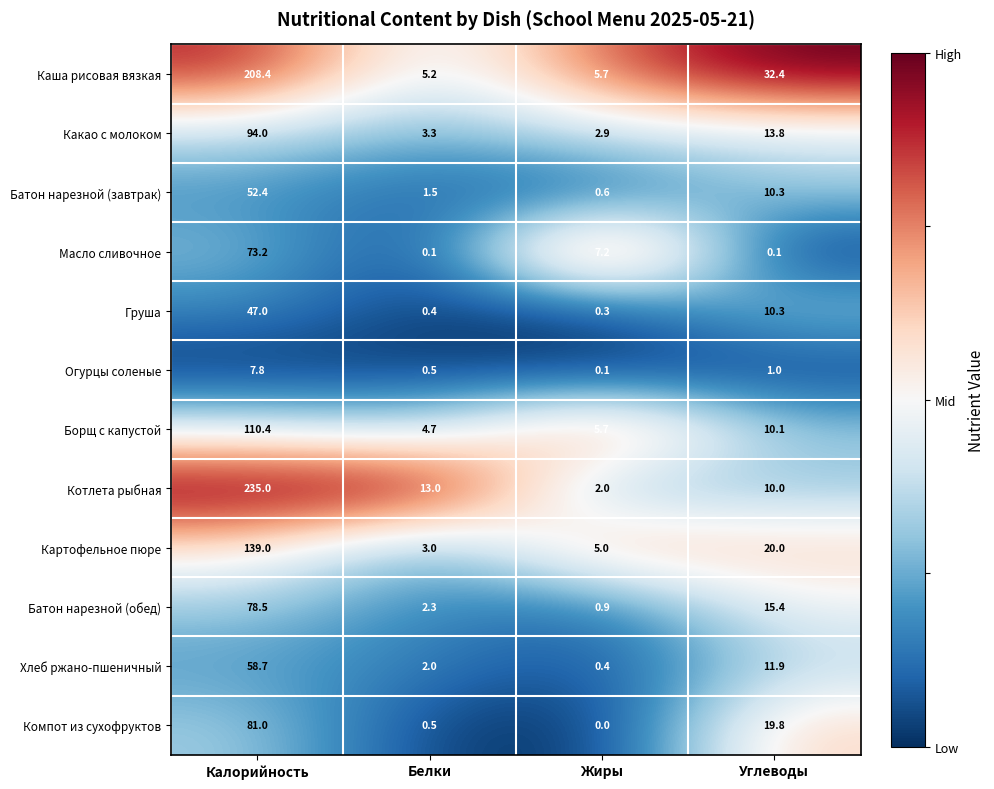

The Картофельное пюре series shows 5.0 at Жиры. True or false?

True